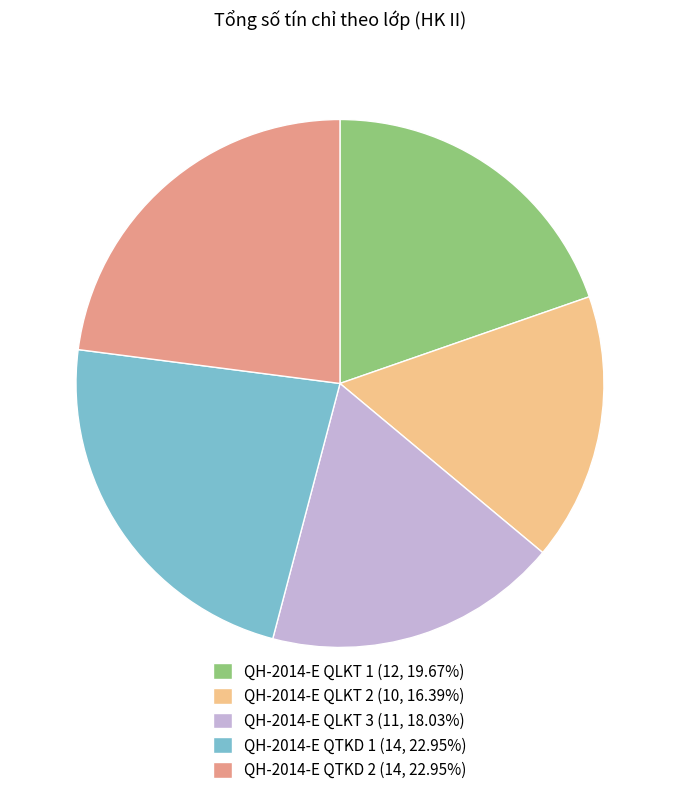

Is it true that QH-2014-E QLKT 1 is 5% of the pie?

False